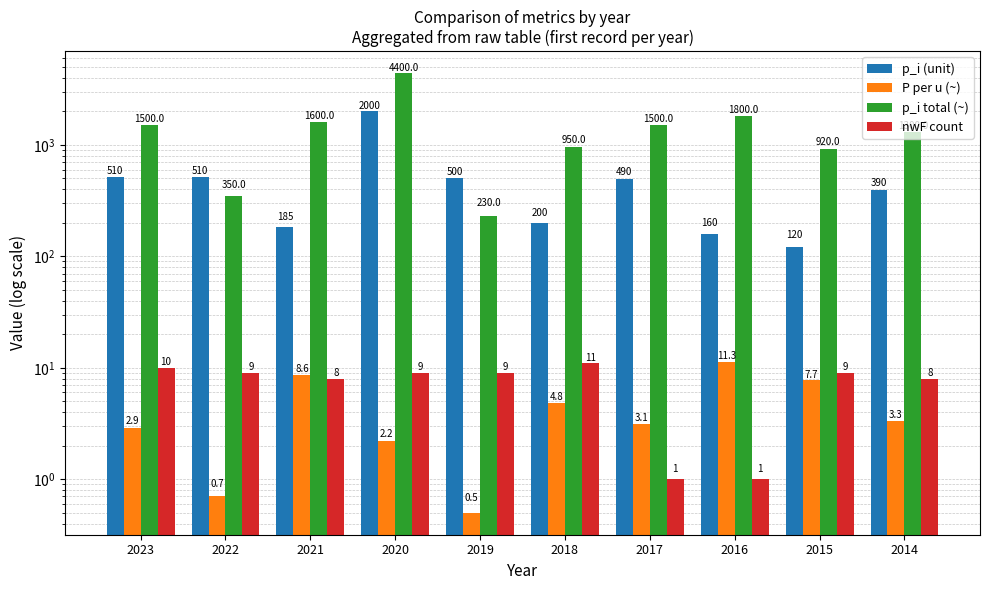

What is the difference between the second highest and second lowest values in the nwF count series?

9.0